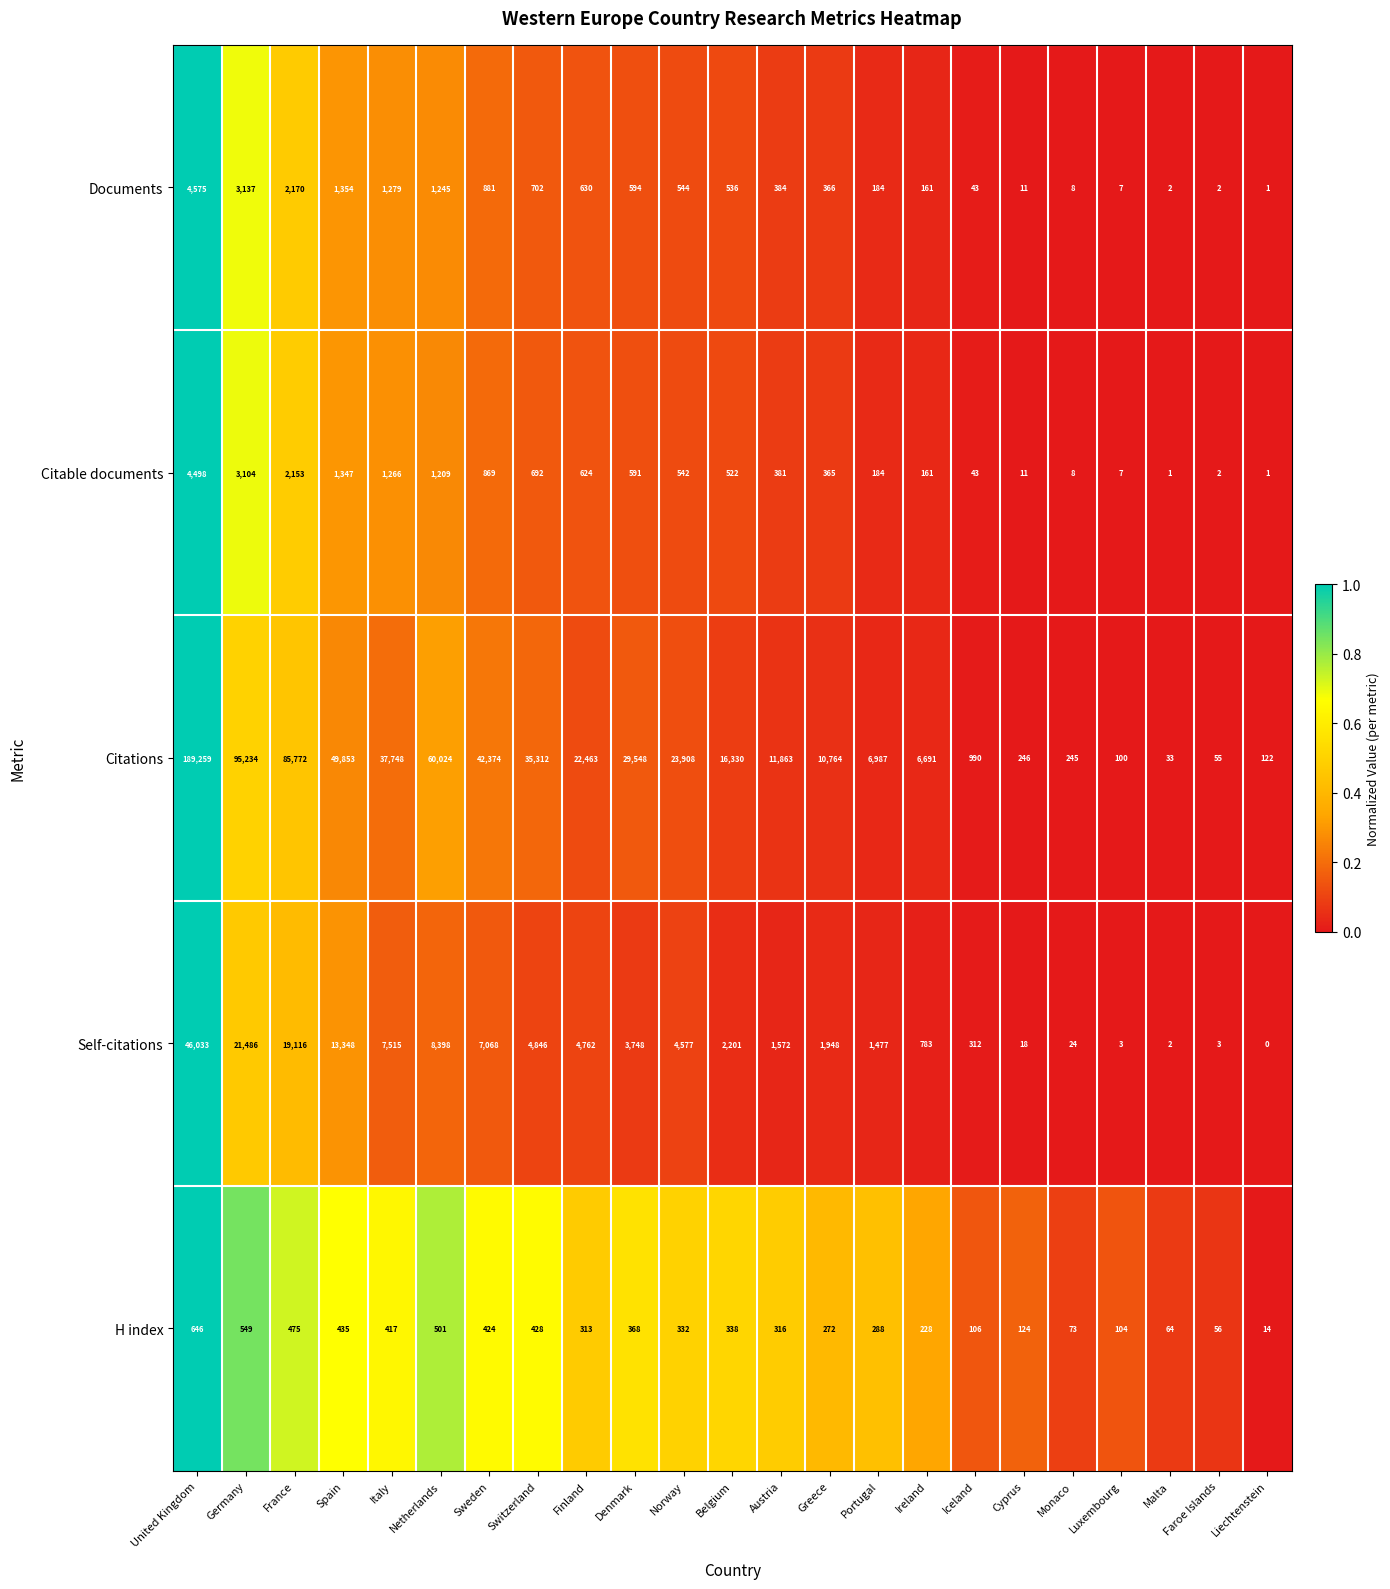

Which series has the largest range (max minus min)?

Citations